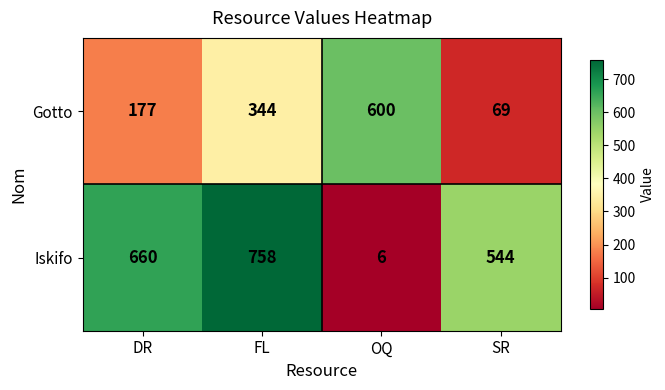

At how many categories does at least one series exceed 509?

4